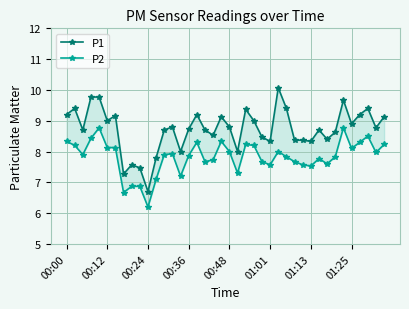

Which series has the largest range (max minus min)?

P1